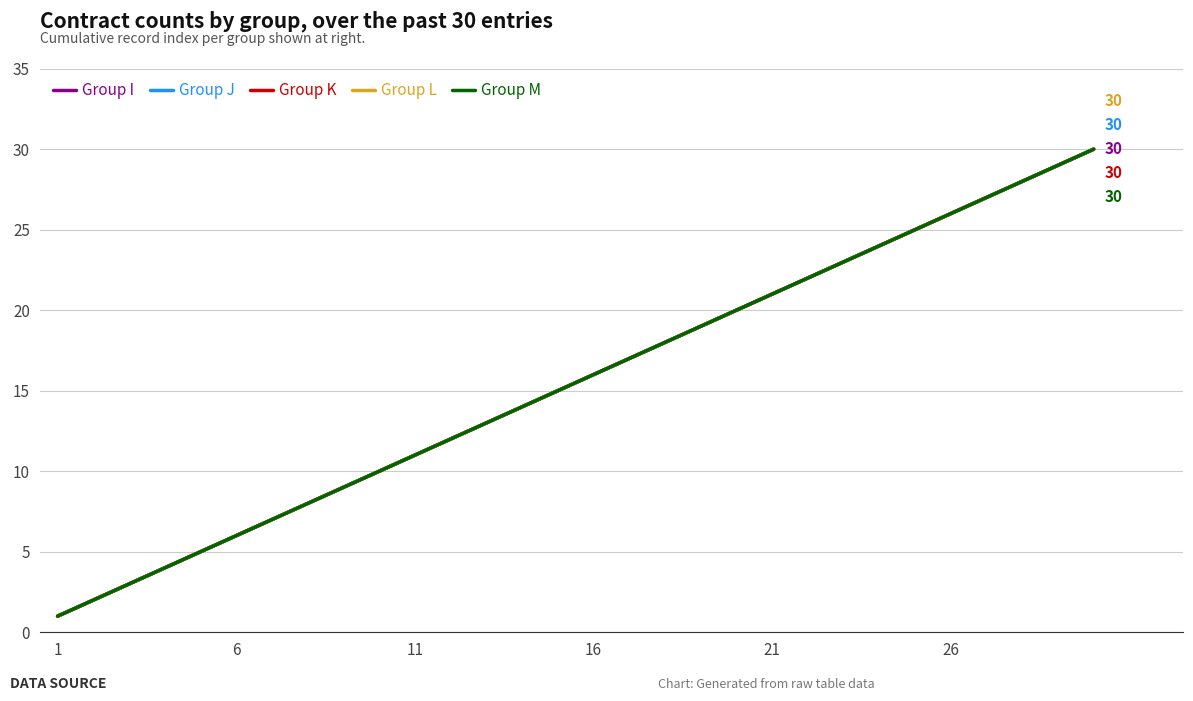

What is the difference between the maximum and minimum values in the Group J series?

29